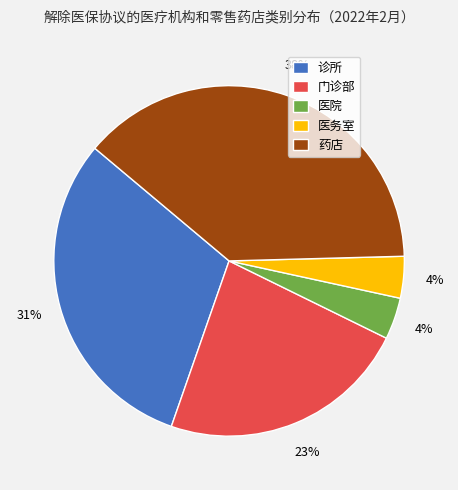

To the nearest percent, what is the average slice percentage?

20%